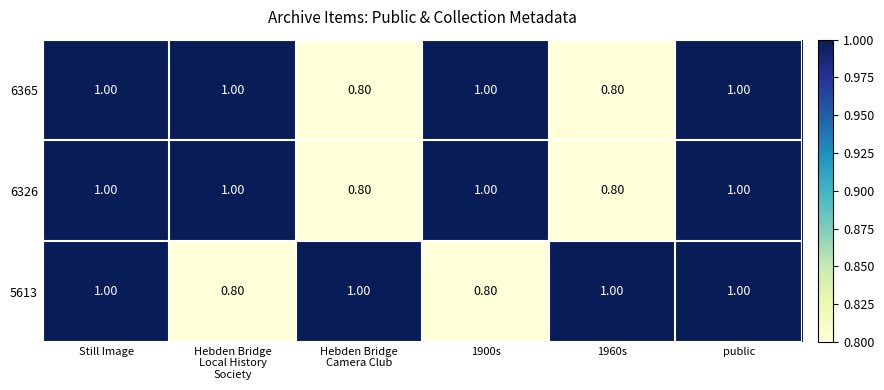

At how many categories does at least one series exceed 0?

6